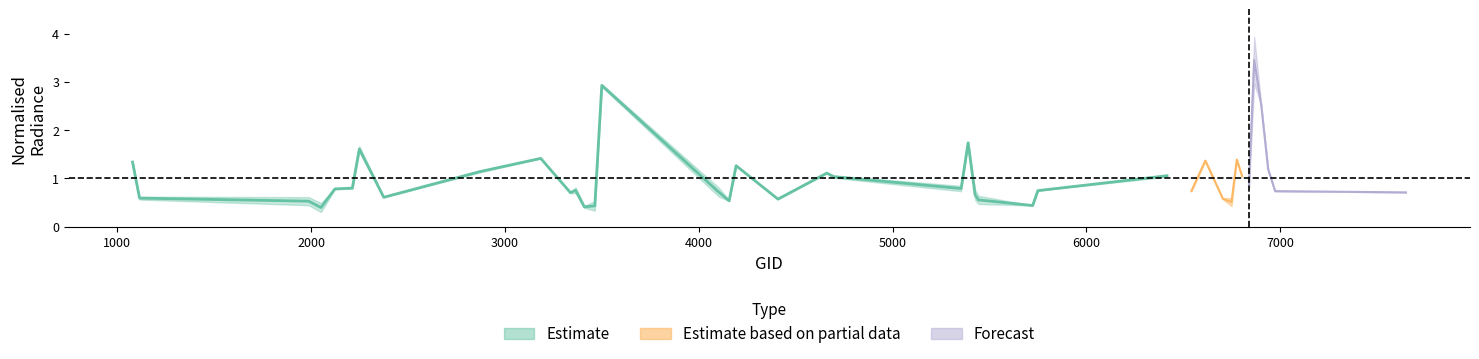

Reading left to right, extract all data points from this chart.

rade9_aggzone_norm: 1.3	0.6	0.6	0.5	0.8	0.8	1.6	0.6	1.2	1.4	0.7	0.7	0.4	0.5	3.0	0.8	0.5	1.3	0.6	1.1	1.0	0.7	1.7	0.8	0.6	0.4	0.7	1.1	0.7	1.4	0.6	0.4	1.4	1.1	0.9	3.0	2.5	1.2	0.7	0.7
rade9_mult_nadir_norm: 1.3	0.6	0.4	0.3	0.8	0.8	1.7	0.6	1.1	1.4	0.7	0.8	0.4	0.3	2.9	0.6	0.5	1.3	0.6	1.1	1.1	0.8	1.8	0.6	0.5	0.4	0.7	1.0	0.8	1.4	0.6	0.6	1.4	1.0	0.8	3.9	2.5	1.2	0.7	0.7